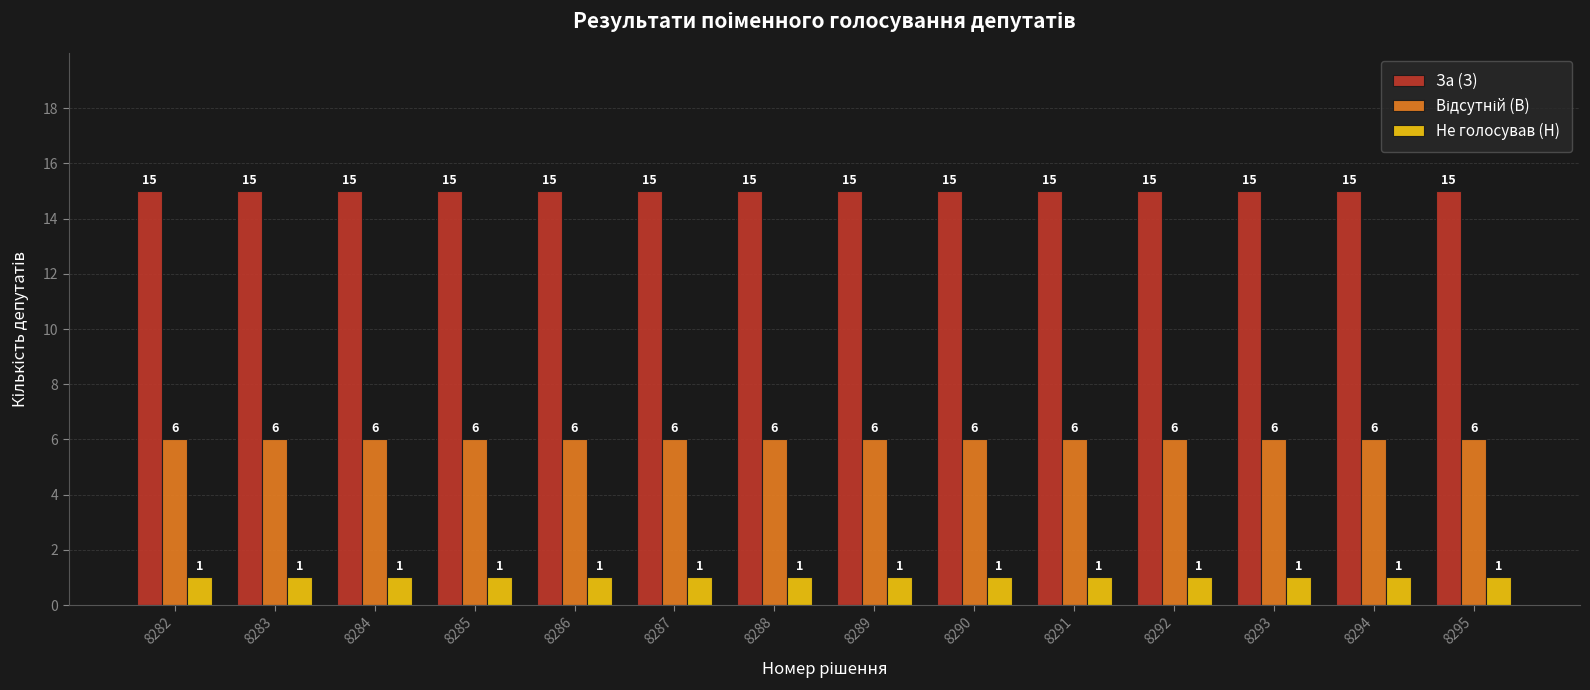

What is the difference between the highest and lowest values at 8285?

14